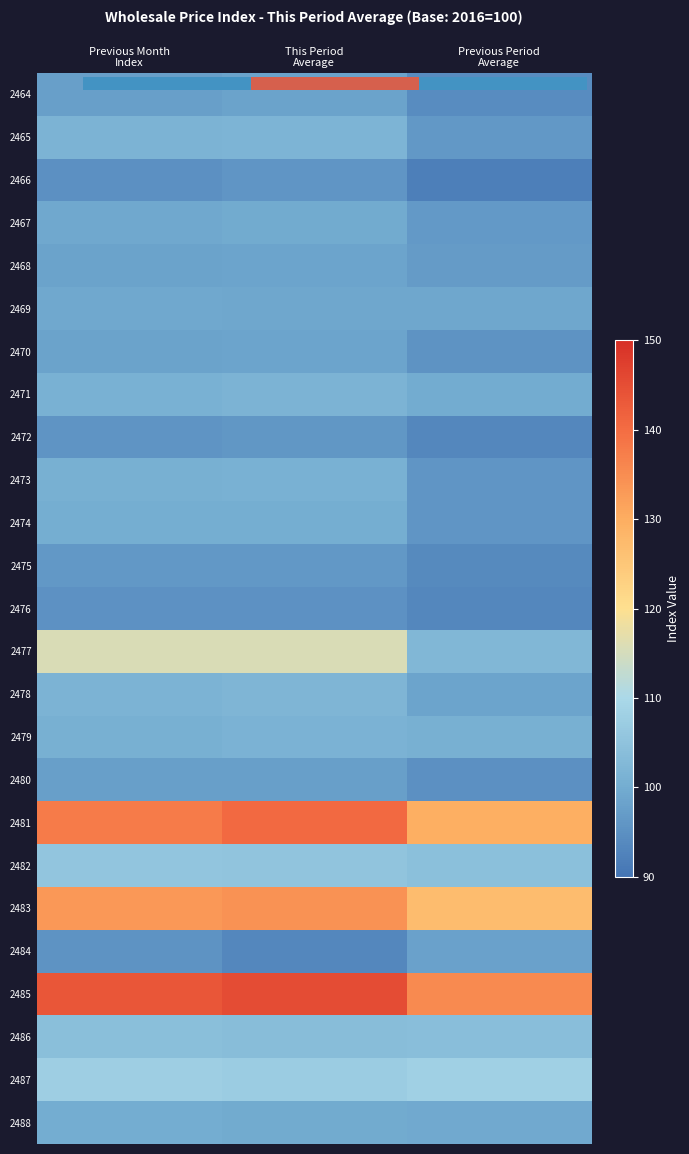

What is the difference between the maximum and minimum values in the 2476 series?

1.8